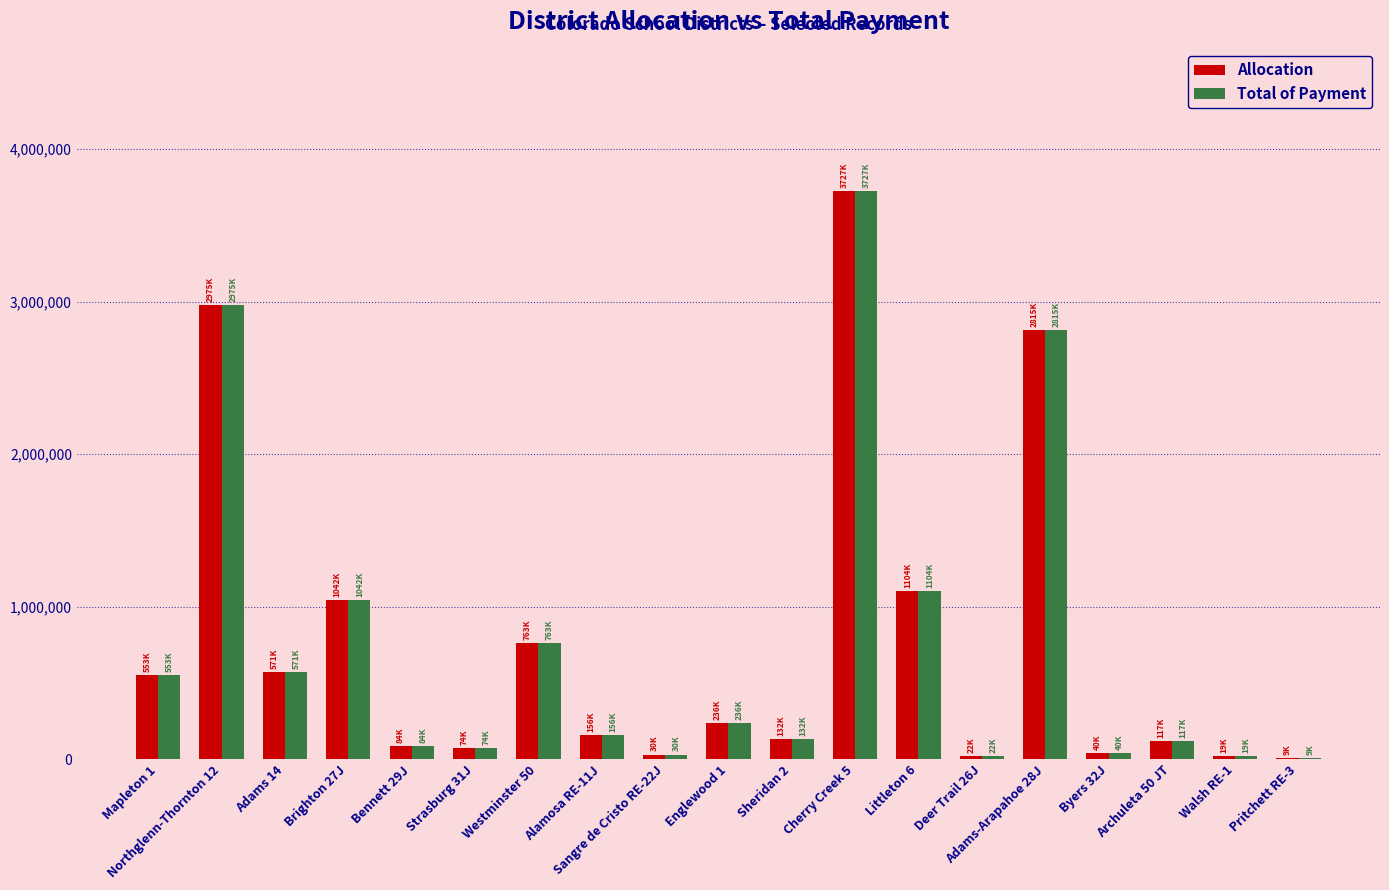

Where does the Total of Payment series first go above 156636?

Mapleton 1